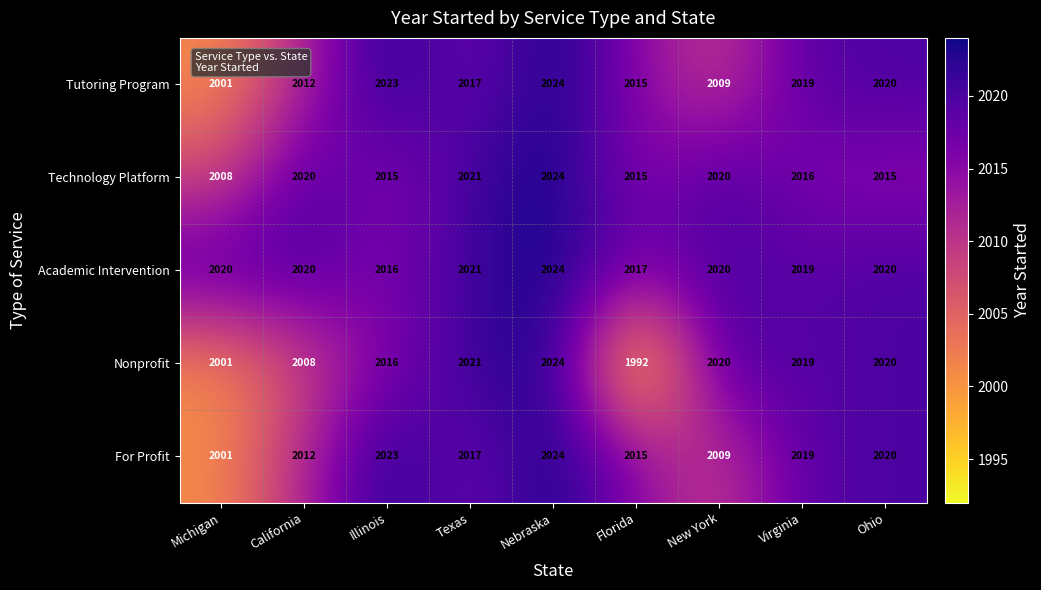

At how many categories does at least one series exceed 2011?

9